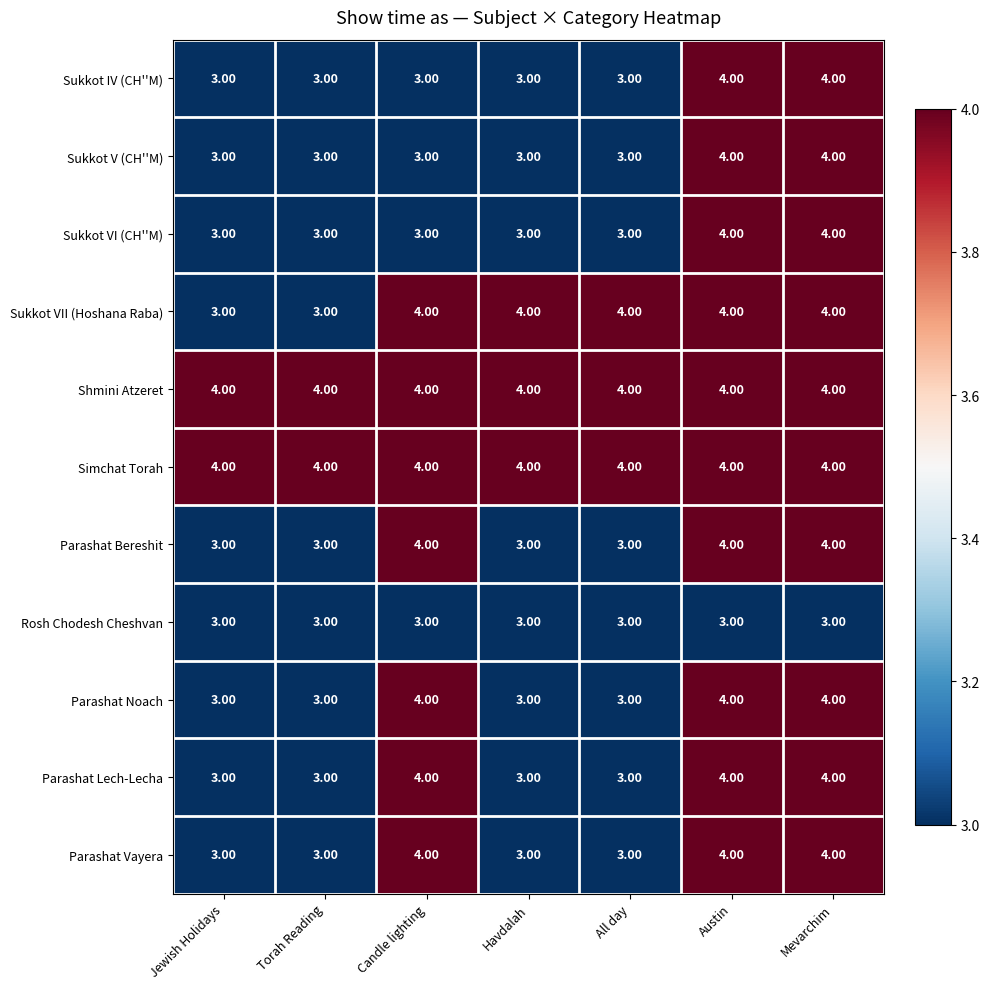

At how many categories does at least one series exceed 3?

7